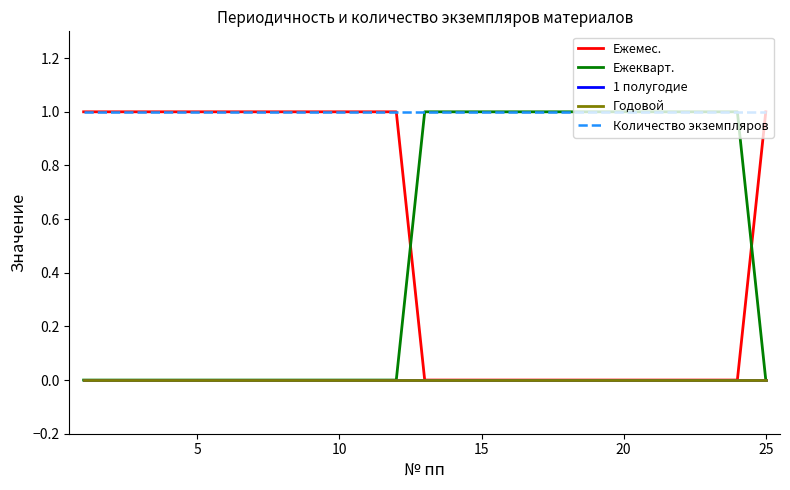

True or false: Годовой has more than 0 interior local peaks.

False